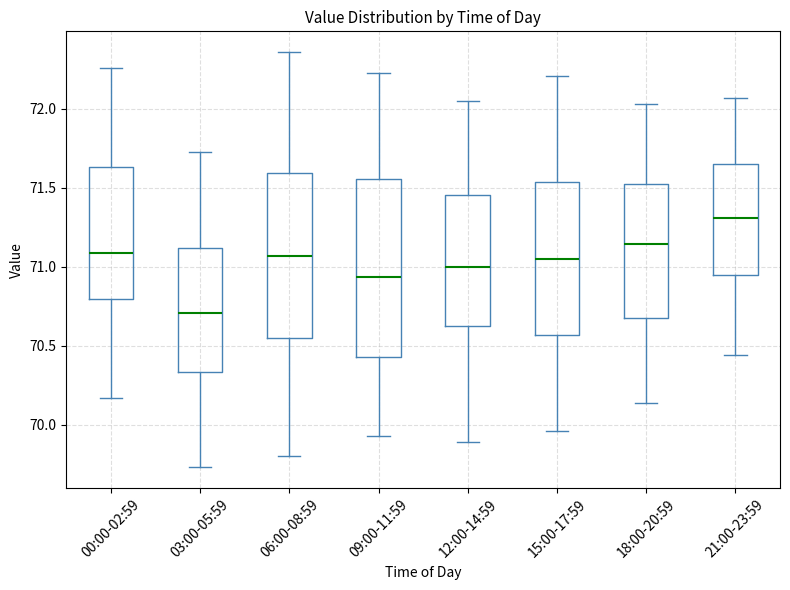

Where does the upper whisker of the box for 06:00-08:59 end on the y-axis? The values are not printed on the chart, so give them approximately, as read against the axis.

72.35